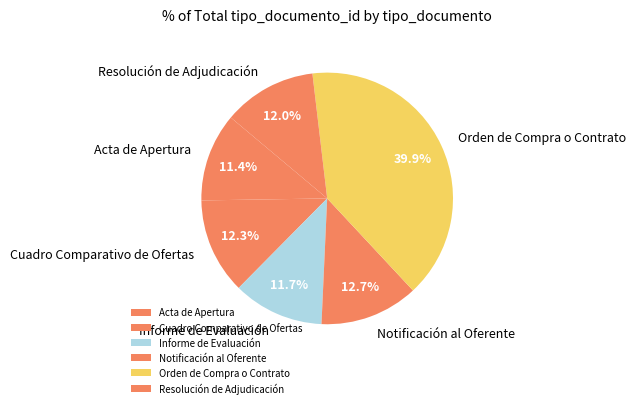

Combined, do Resolución de Adjudicación and Orden de Compra o Contrato account for over 50%?

Yes